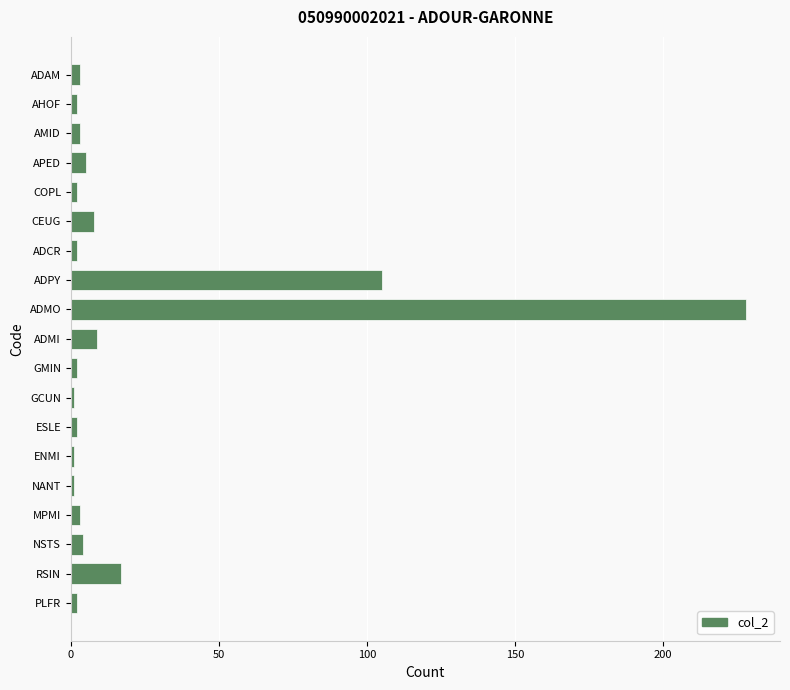

Reading top to bottom, list all the values displayed in this chart.

ADAM=3	AHOF=2	AMID=3	APED=5	COPL=2	CEUG=8	ADCR=2	ADPY=105	ADMO=228	ADMI=9	GMIN=2	GCUN=1	ESLE=2	ENMI=1	NANT=1	MPMI=3	NSTS=4	RSIN=17	PLFR=2